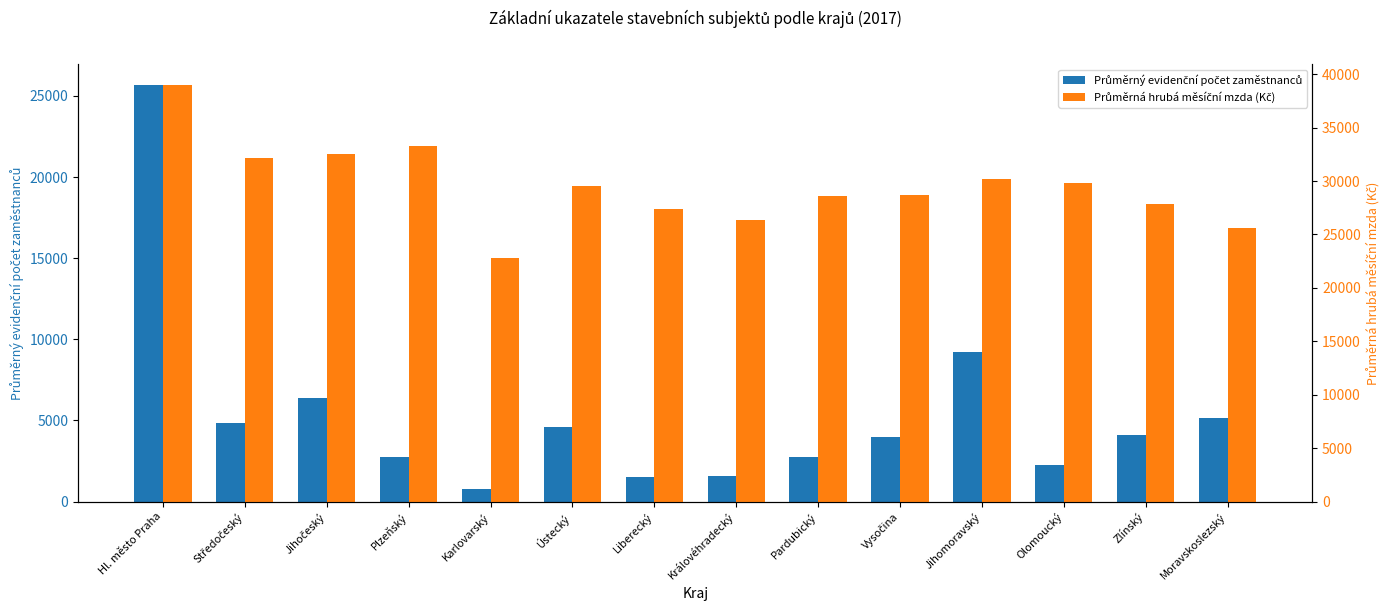

Read the Průměrná hrubá měsíční mzda (Kč) value at Moravskoslezský.

25617.9